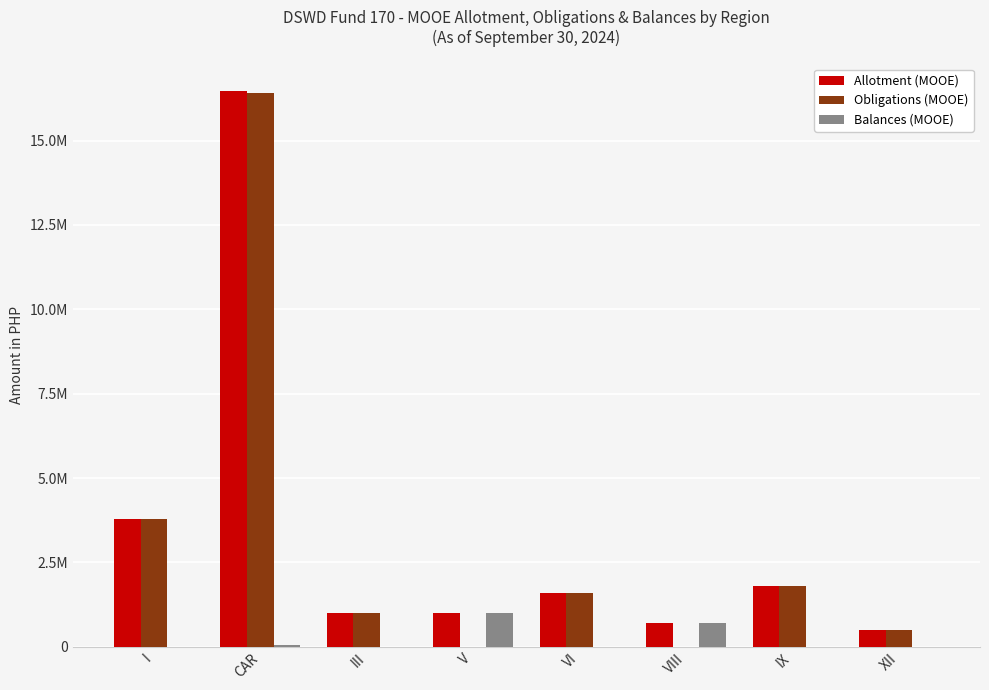

Does the chart contain stacked bars?

No